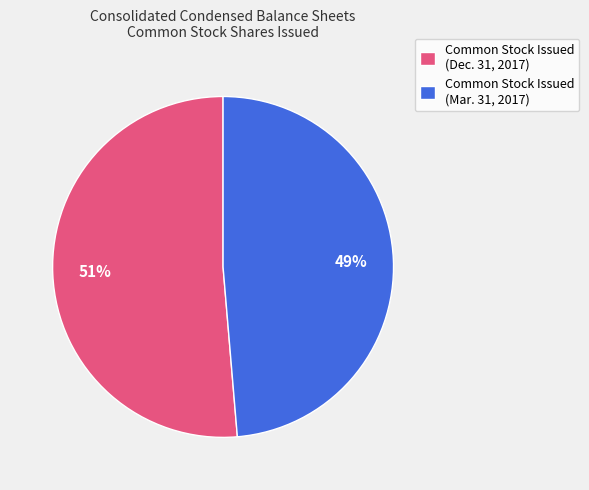

How many slices are in this pie chart?

2